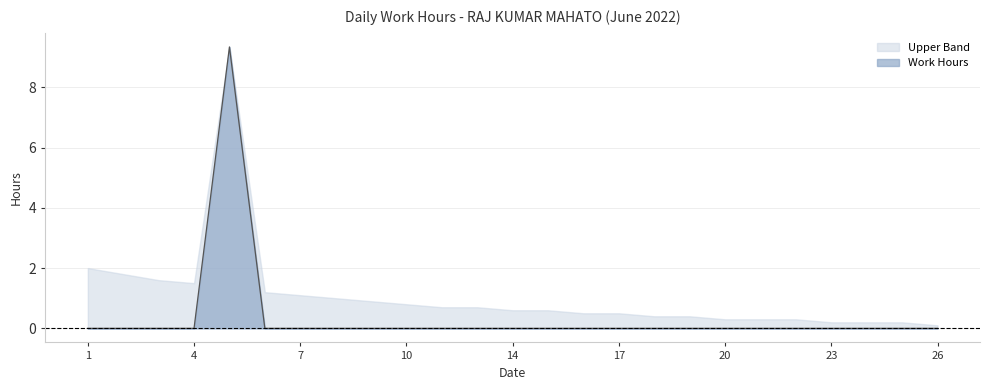

What is the total value across all series at 12?

0.7